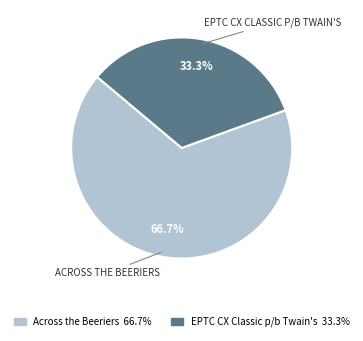

Is EPTC CX Classic p/b Twain's the majority of the pie?

No